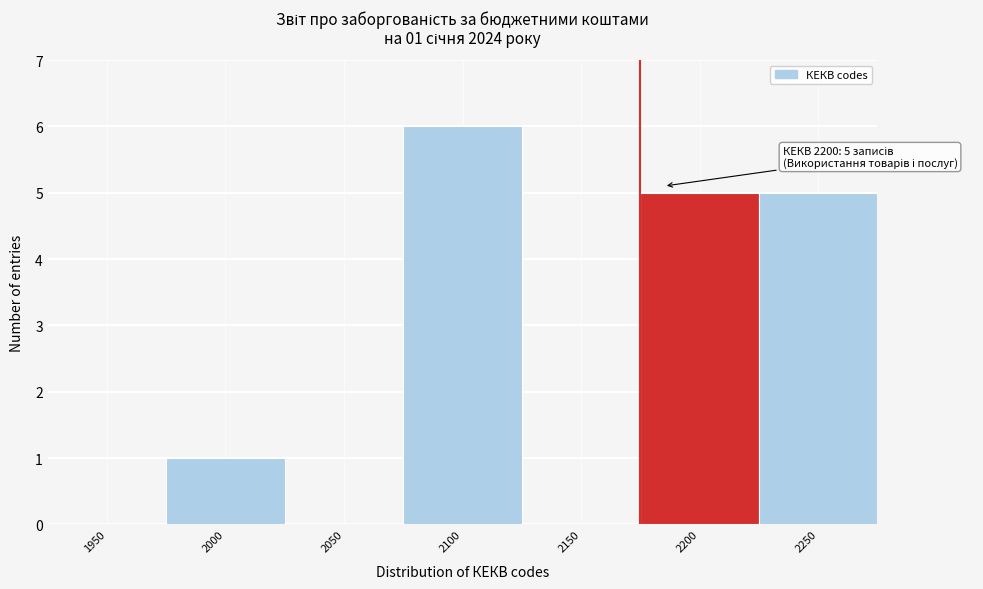

Reading left to right, what are all the values shown in this chart?

1950=0	2000=1	2050=0	2100=6	2150=0	2200=5	2250=5